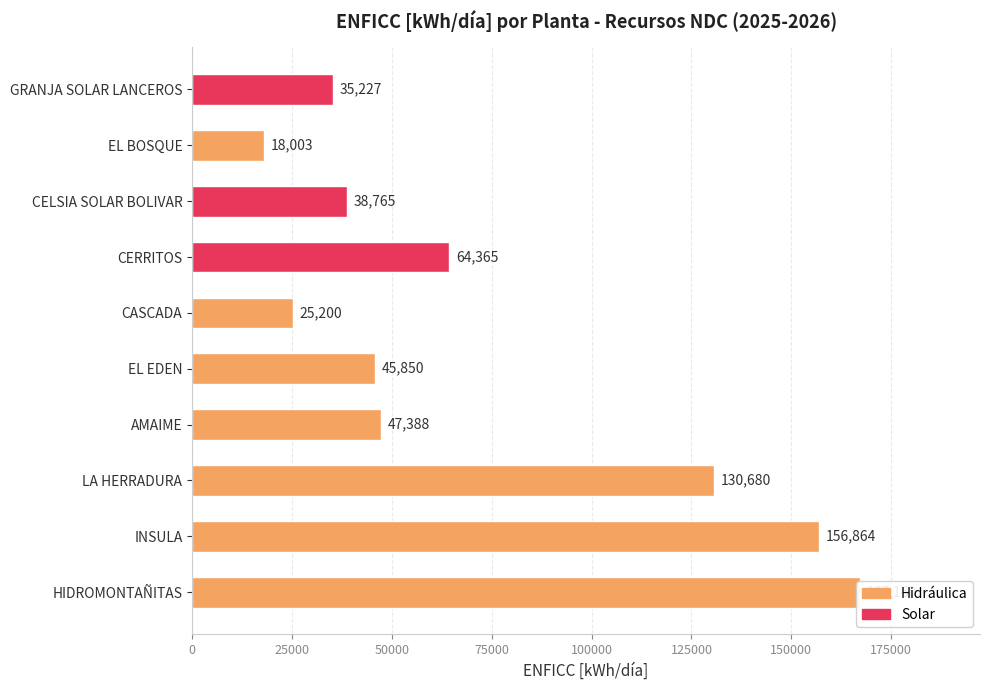

The value at GRANJA SOLAR LANCEROS is 35227. True or false?

True